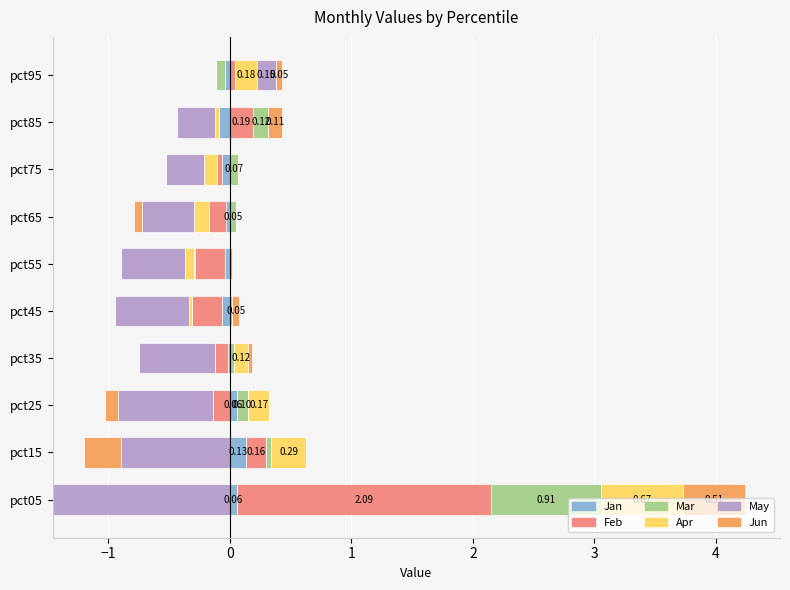

Is the value of Mar at pct75 greater than the value of Apr at pct35?

No